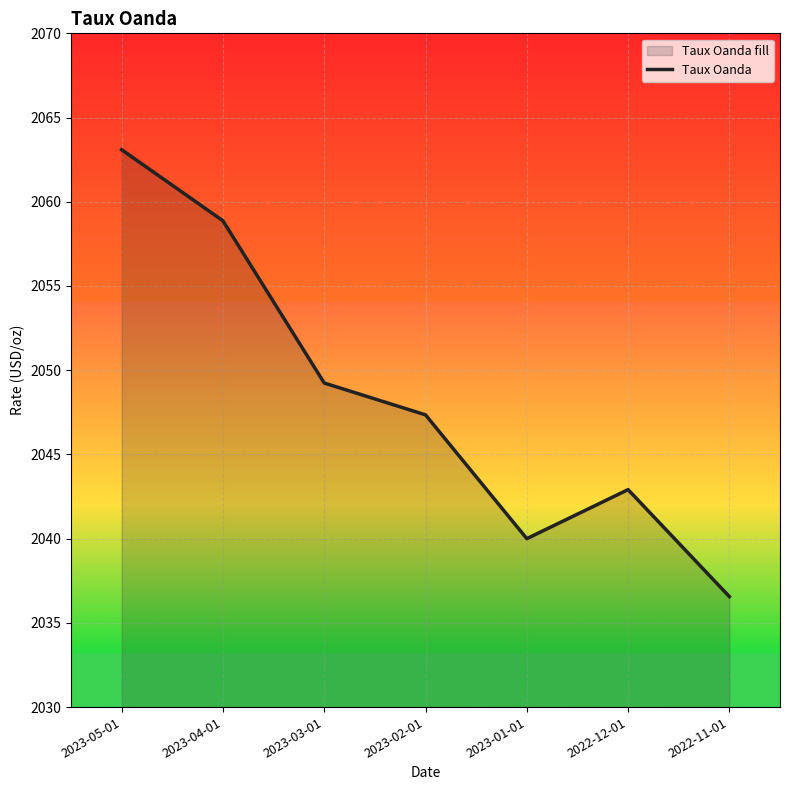

Approximately how many times larger is the value at 2023-04-01 compared to 2023-01-01?

1.0